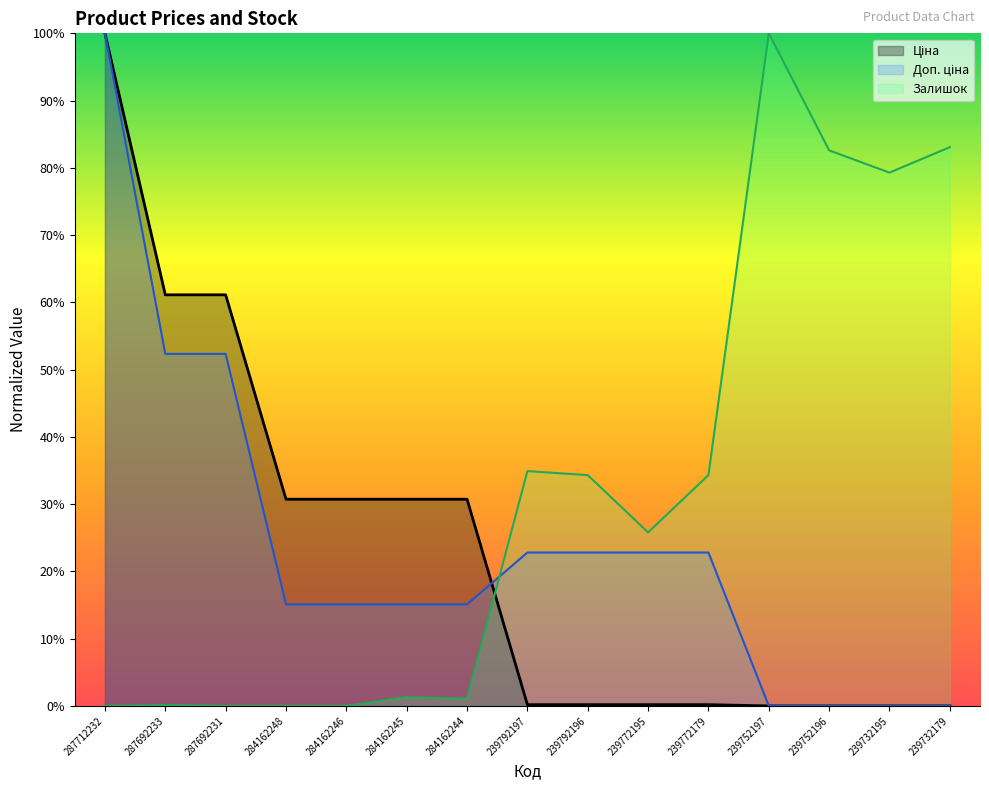

How many values in the Доп. ціна series exceed 0?

11